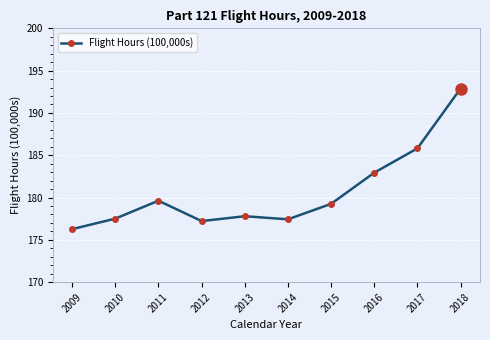

Is it true that the value at 2011 is 179.6?

True